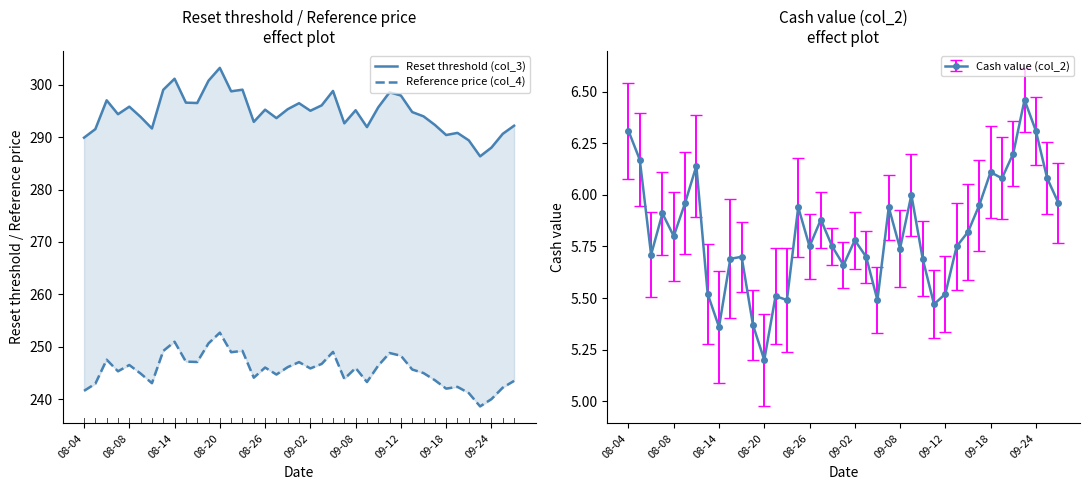

Where is Cash value (col_2) nearest to the value 5?

08-20